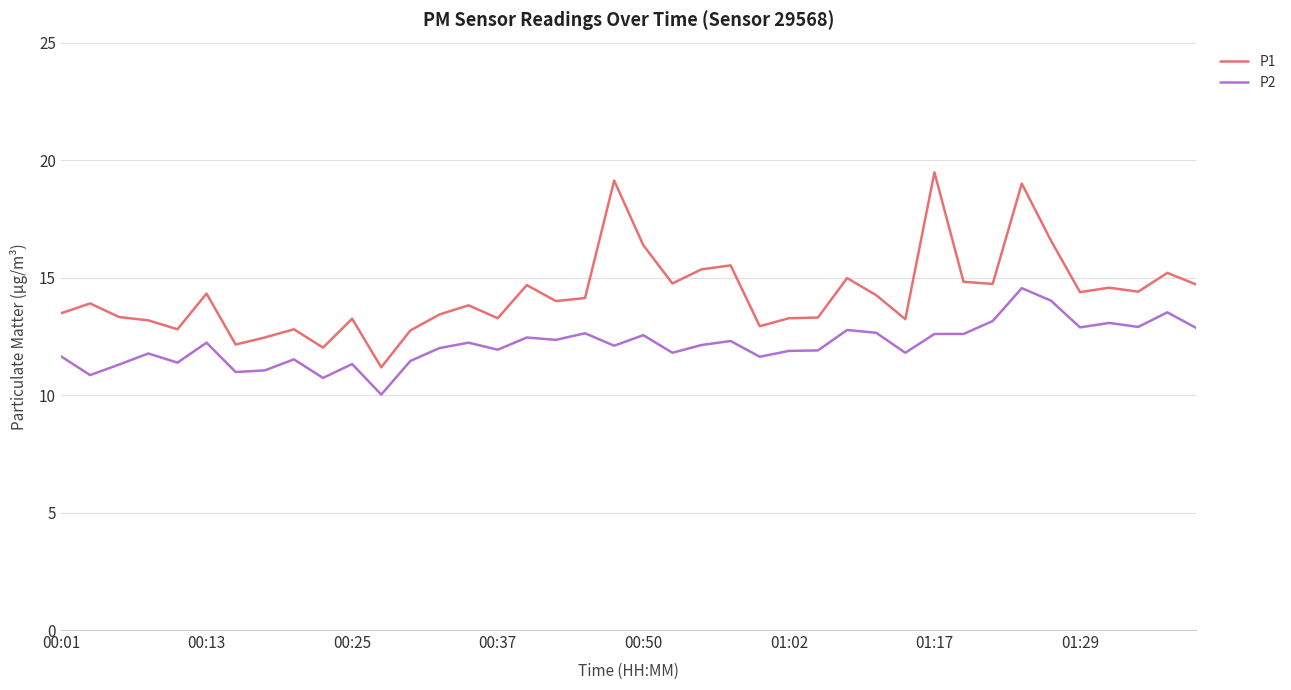

List the series in order of their peak value, highest first.

P1, P2